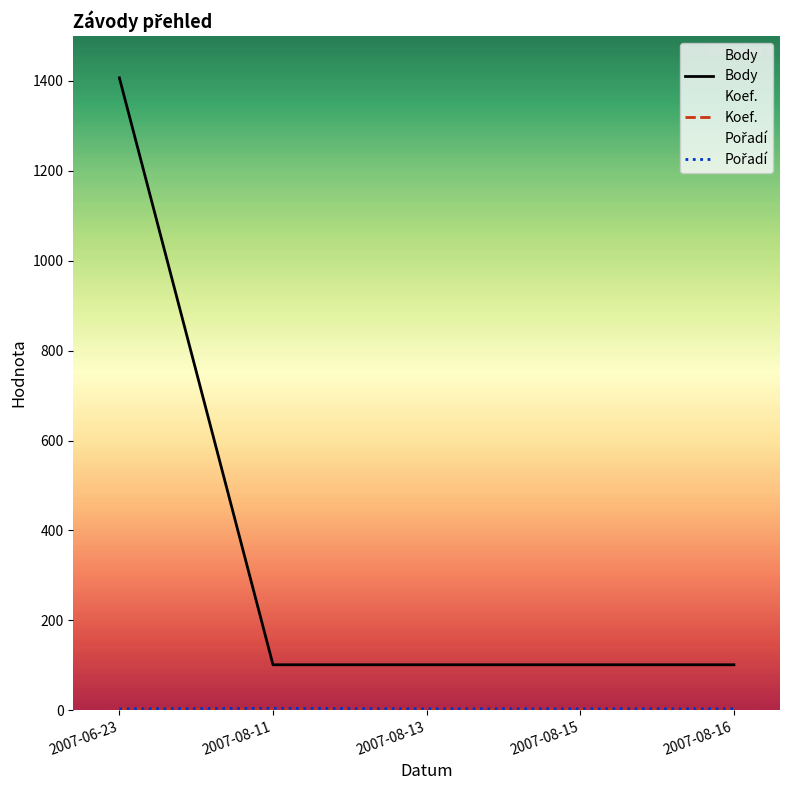

How many lines are shown in the chart?

3